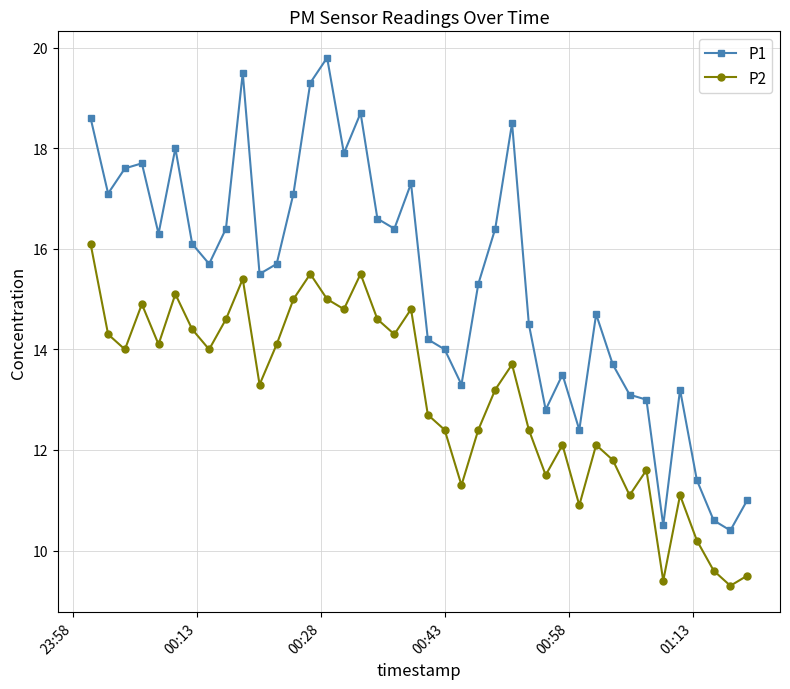

At how many categories does at least one series exceed 10?

40